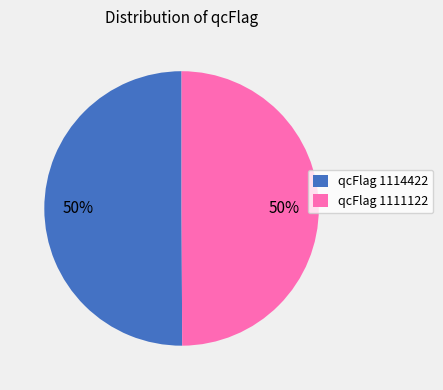

Is the sum of qcFlag 1111122 and qcFlag 1114422 greater than half?

Yes